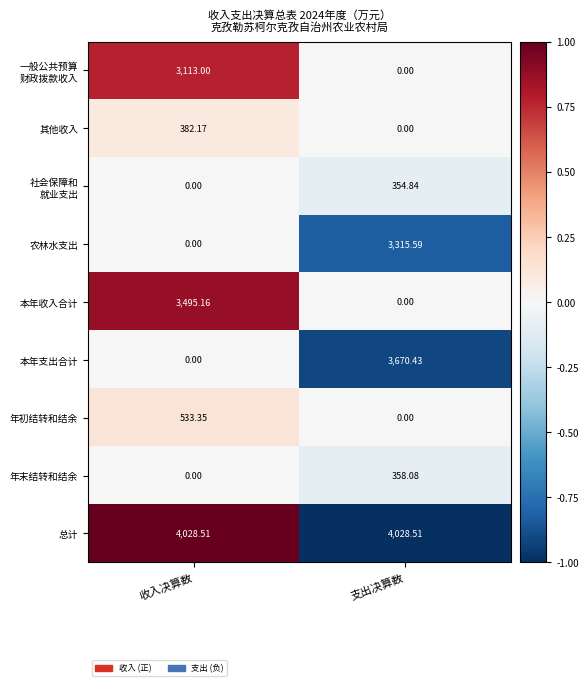

Is the value of 本年收入合计 at 收入决算数 greater than the value of 本年支出合计 at 支出决算数?

No